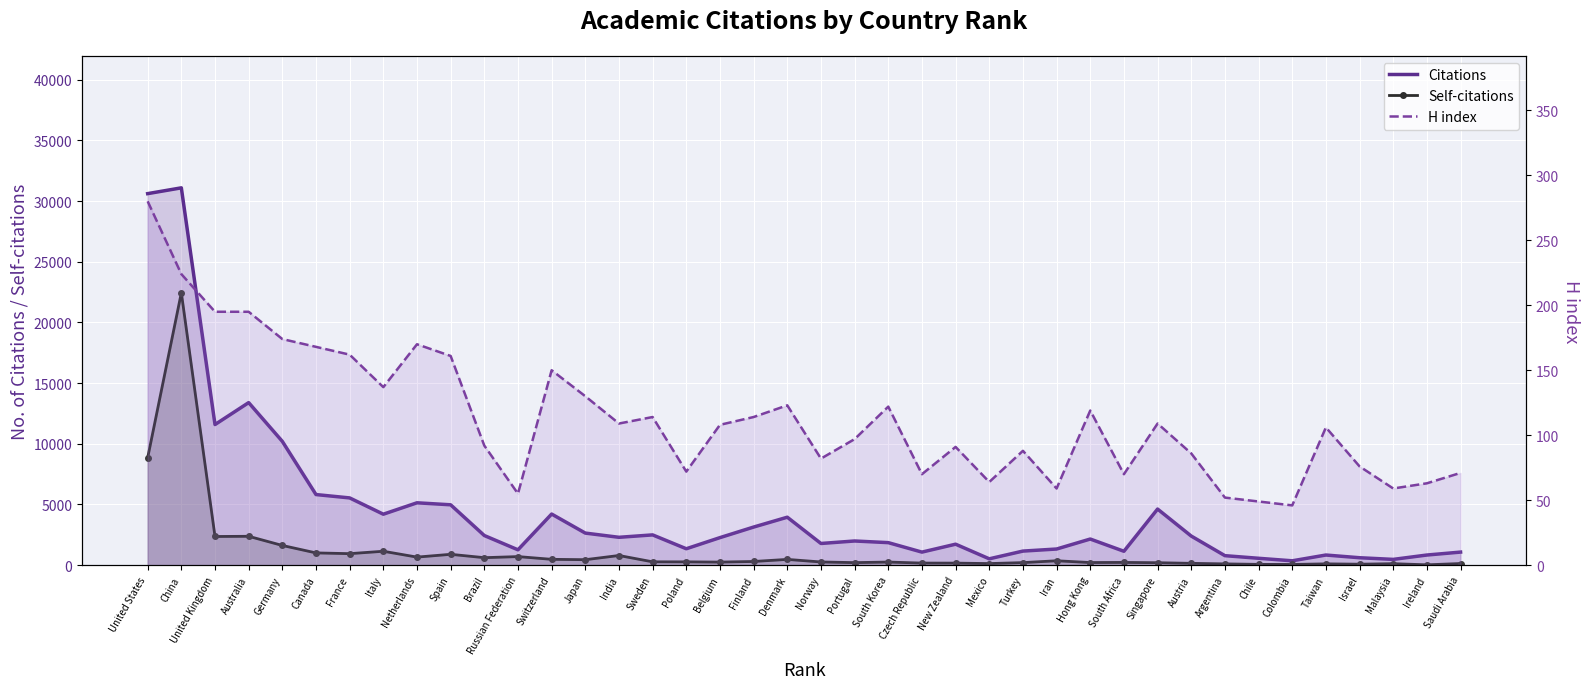

At which category does Citations reach its first local valley?

United Kingdom